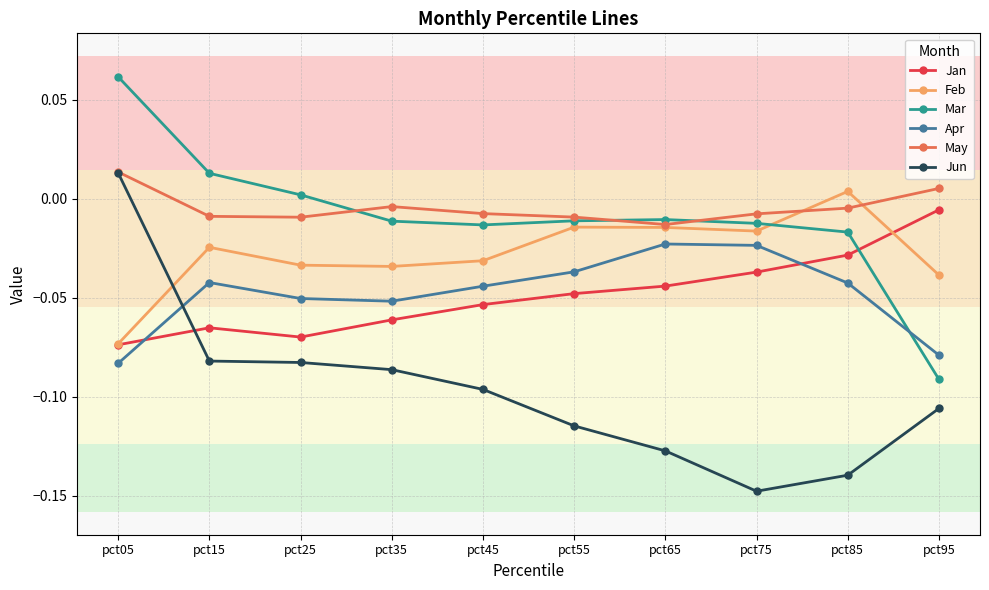

Is it true that Jun equals 0.0 at pct05?

True